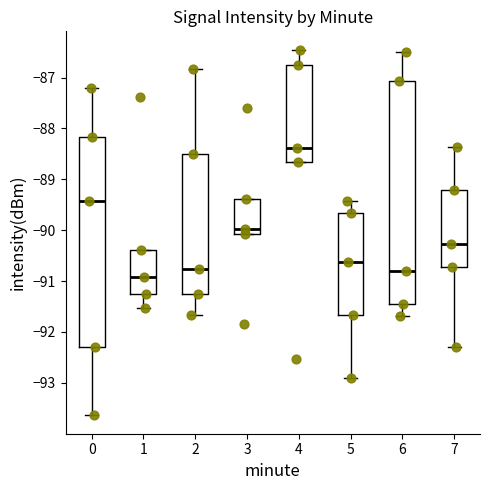

Reading left to right, read every box against the y-axis: the position of its median line, the range the box covers, and the ends of its whiskers. The values are not printed on the chart, so give them approximately, as read against the axis.

0: median -89.4, box -92.3 to -88.2, whiskers -93.6 to -87.2
1: median -90.9, box -91.2 to -90.4, whiskers -91.5 to -90.4
2: median -90.8, box -91.2 to -88.5, whiskers -91.7 to -86.8
3: median -90.0, box -90.1 to -89.4, whiskers -90.1 to -89.4
4: median -88.4, box -88.7 to -86.8, whiskers -88.7 to -86.4
5: median -90.6, box -91.7 to -89.7, whiskers -92.9 to -89.4
6: median -90.8, box -91.4 to -87.1, whiskers -91.7 to -86.5
7: median -90.3, box -90.7 to -89.2, whiskers -92.3 to -88.4